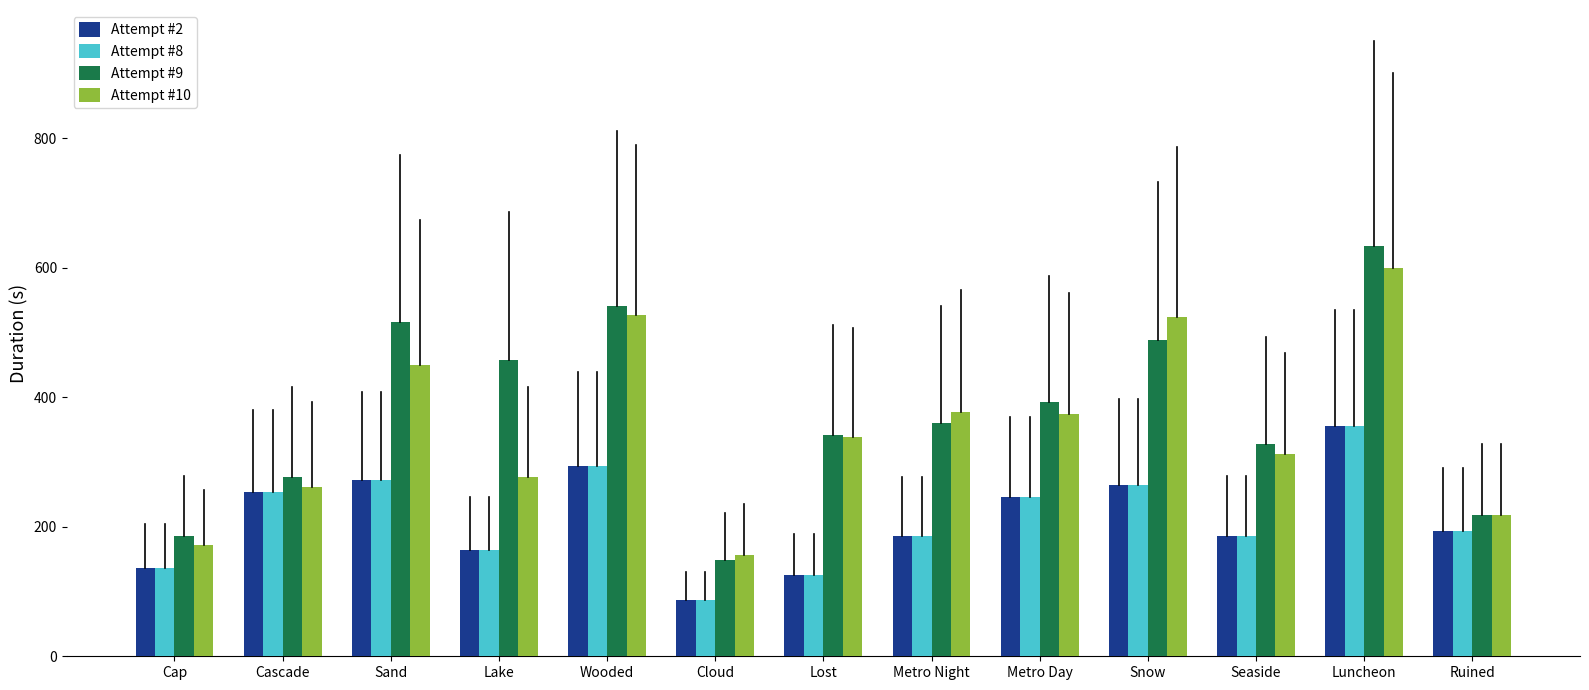

Which series changed the most between Lake and Luncheon?

Attempt #10